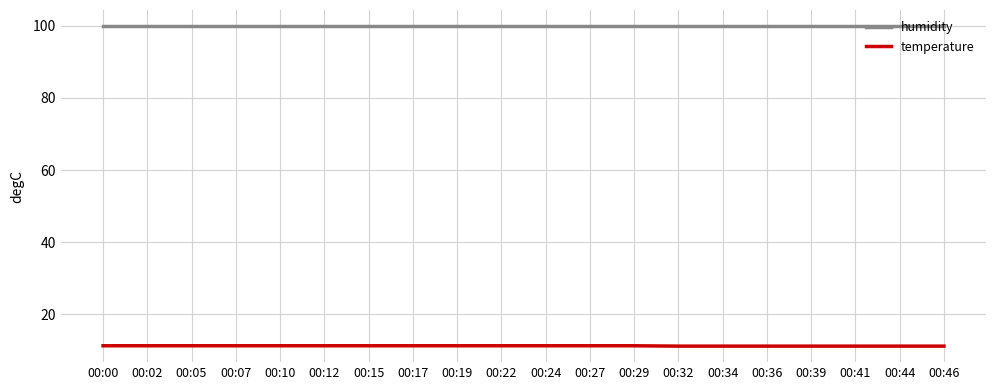

Is the value of humidity at 00:05 greater than the value of temperature at 00:46?

Yes